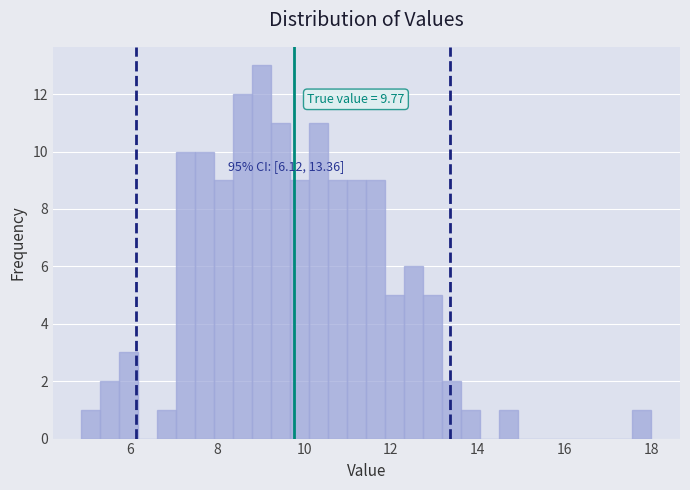

Around what value on the x-axis is the tallest bar? Give the approximate position of its centre, as read against the axis.

9.0